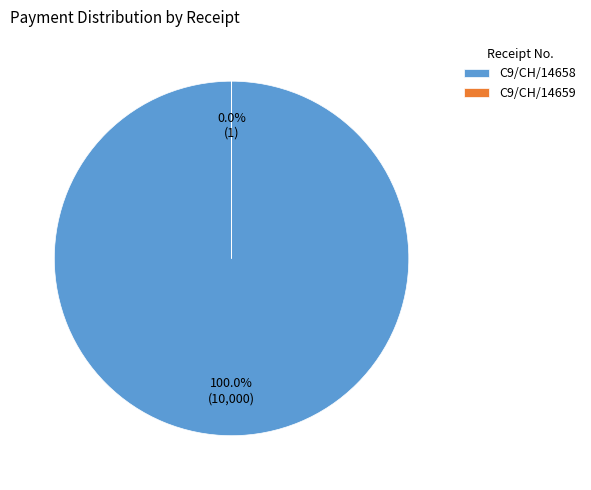

Which slice is the largest?

C9/CH/14658